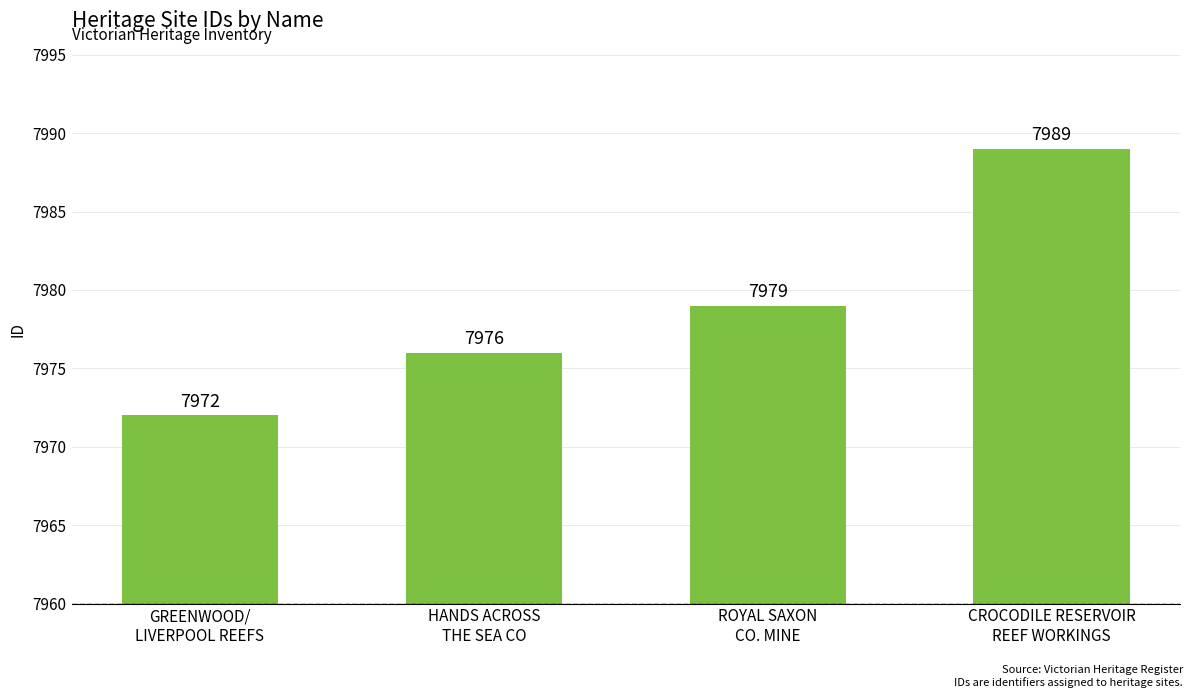

Rank the categories by value from highest to lowest.

CROCODILE RESERVOIR
REEF WORKINGS, ROYAL SAXON
CO. MINE, HANDS ACROSS
THE SEA CO, GREENWOOD/
LIVERPOOL REEFS